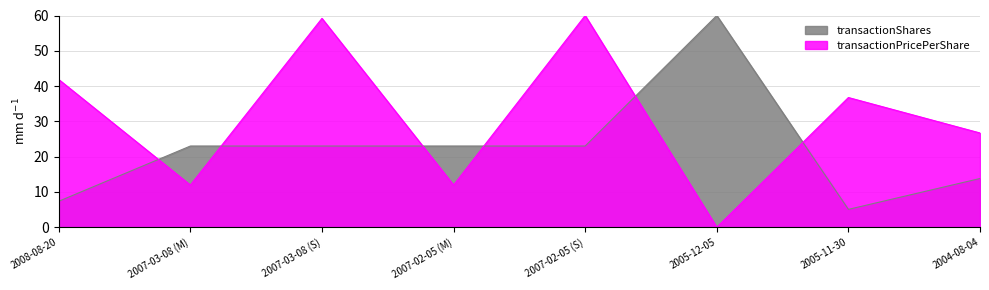

How many values in transactionPricePerShare are above zero?

7